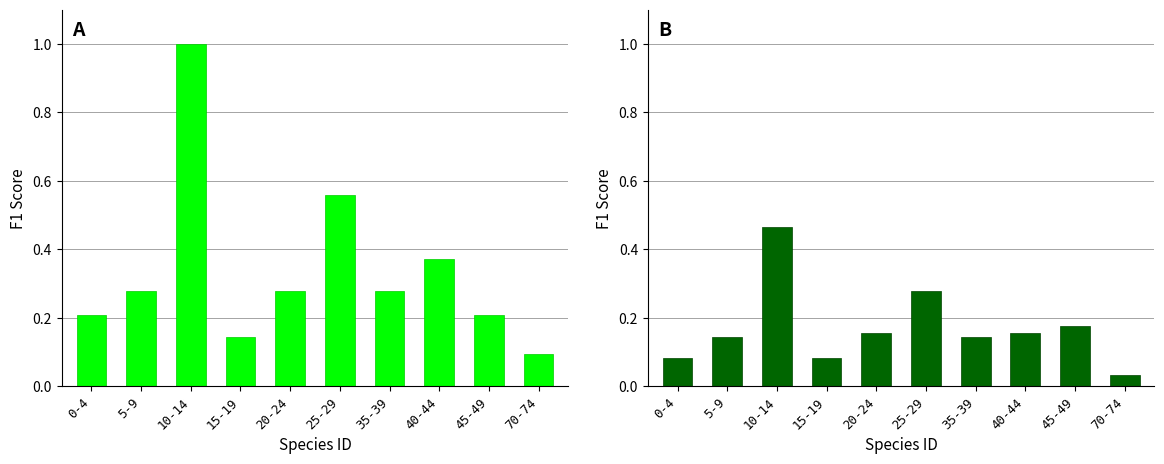

What is the greatest value displayed?

1.0